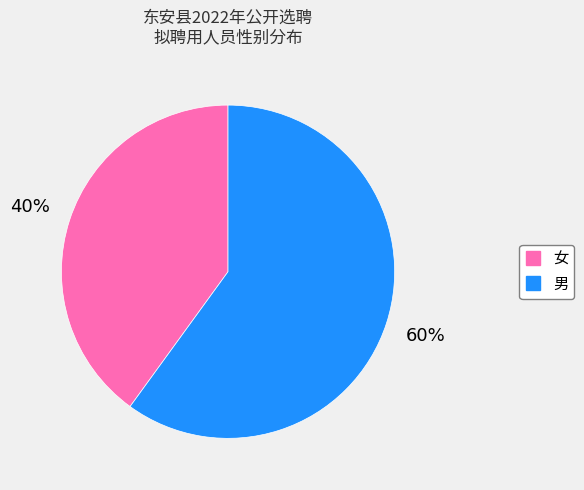

Which category has the smallest portion of the pie?

女